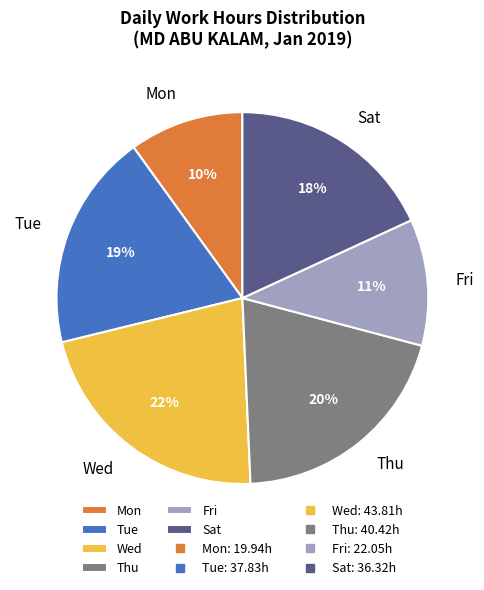

To the nearest percent, what is the combined percentage of Wed and Sat?

40%